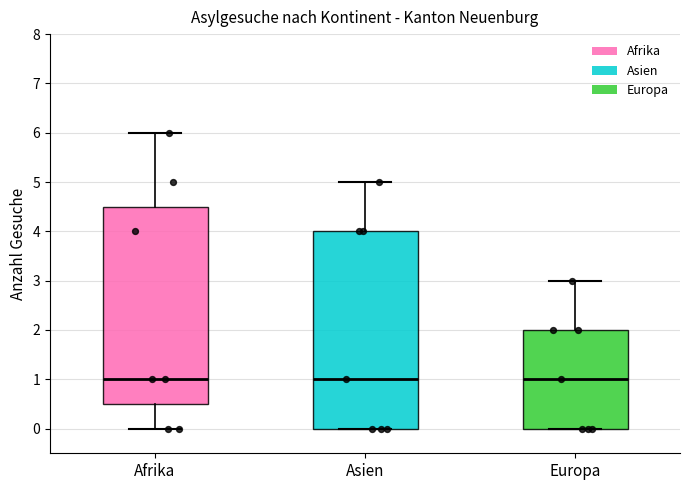

Where is the lower edge of the box for Afrika on the y-axis? The values are not printed on the chart, so give them approximately, as read against the axis.

0.5